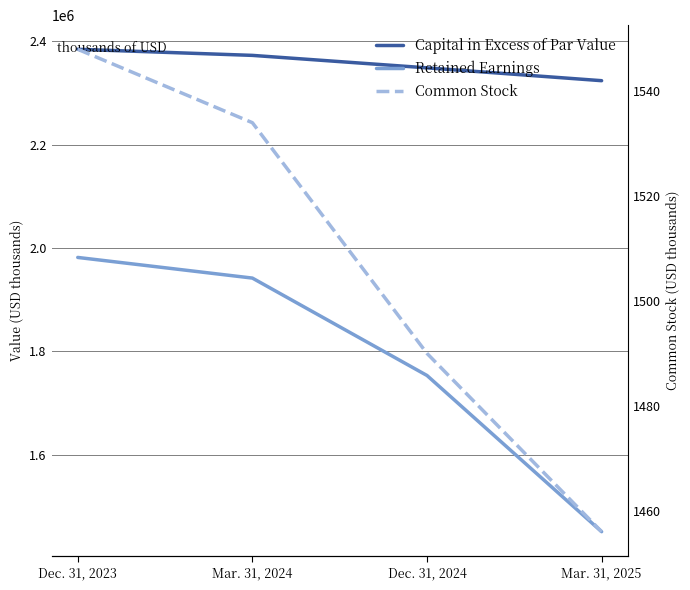

Count the Common Stock values in the range 1490 to 1548.

3